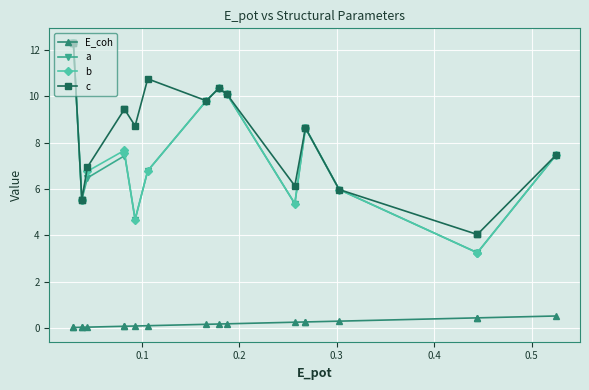

True or false: E_coh and c intersect in this chart.

False